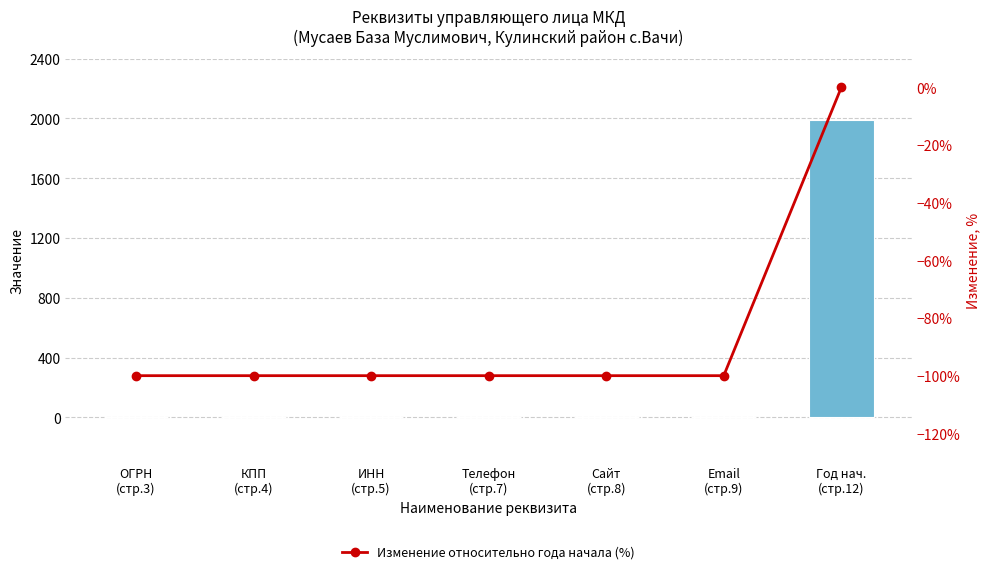

Where is Изменение относительно года начала (%) nearest to the value -50?

ОГРН
(стр.3)